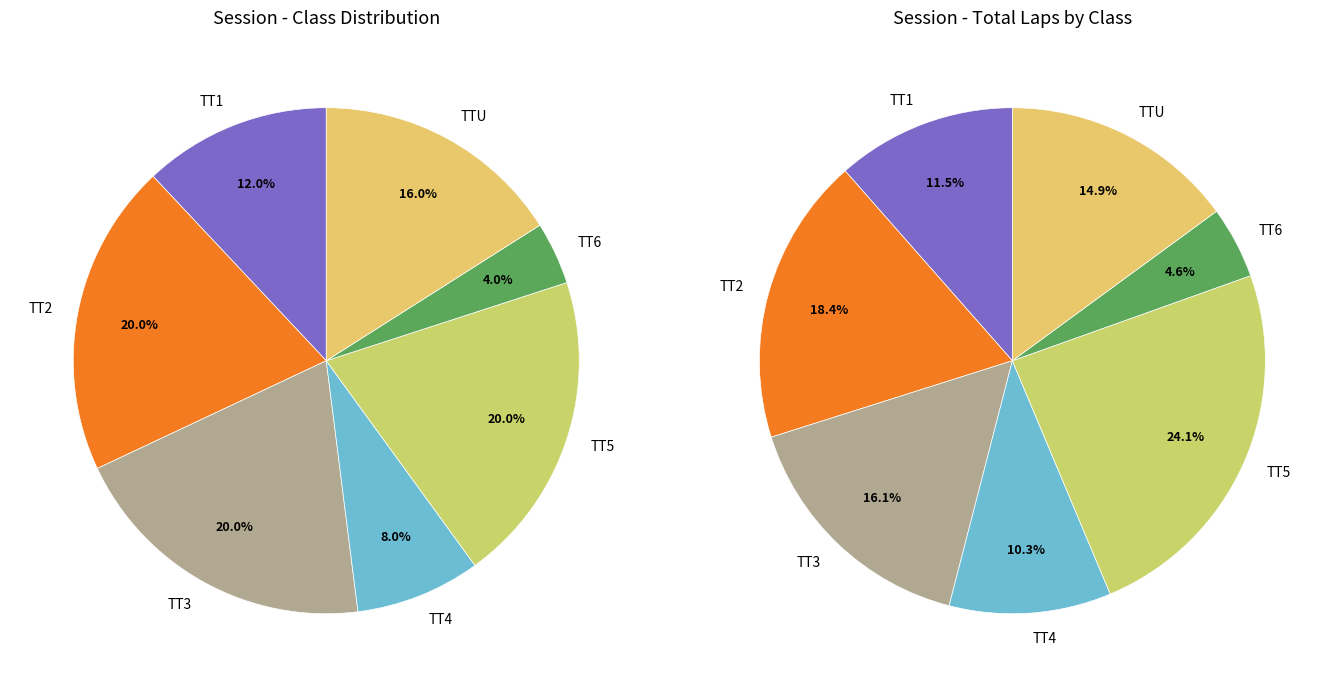

True or false: TT3 accounts for 20% of the total.

True